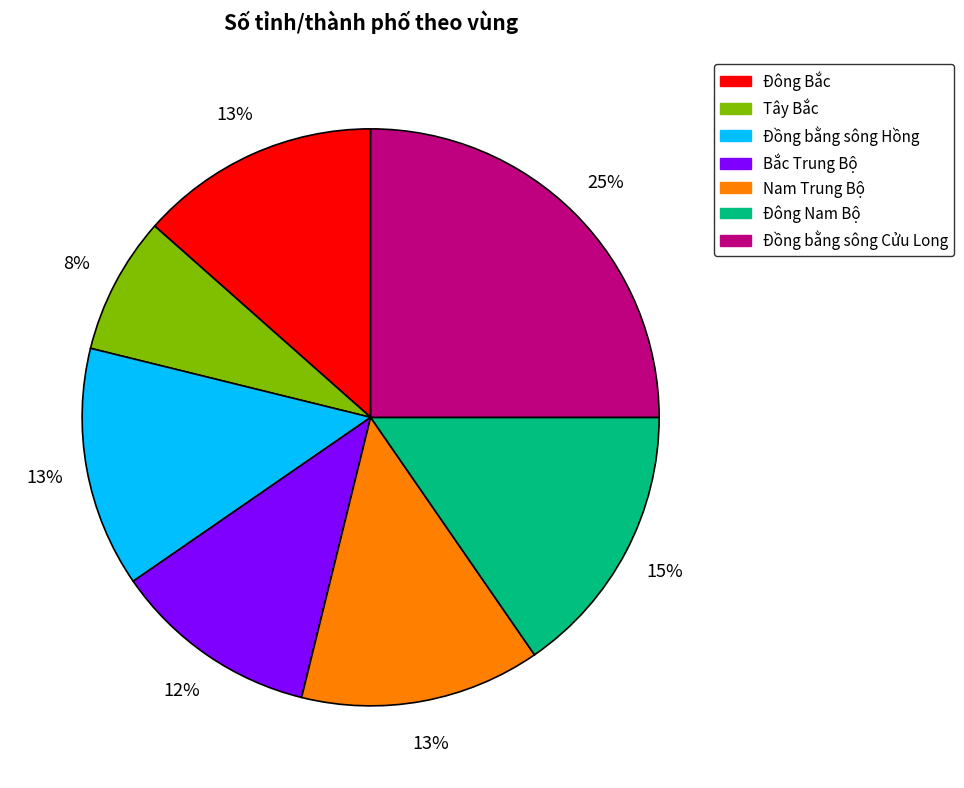

The Đông Nam Bộ slice represents 15% of the pie. True or false?

True